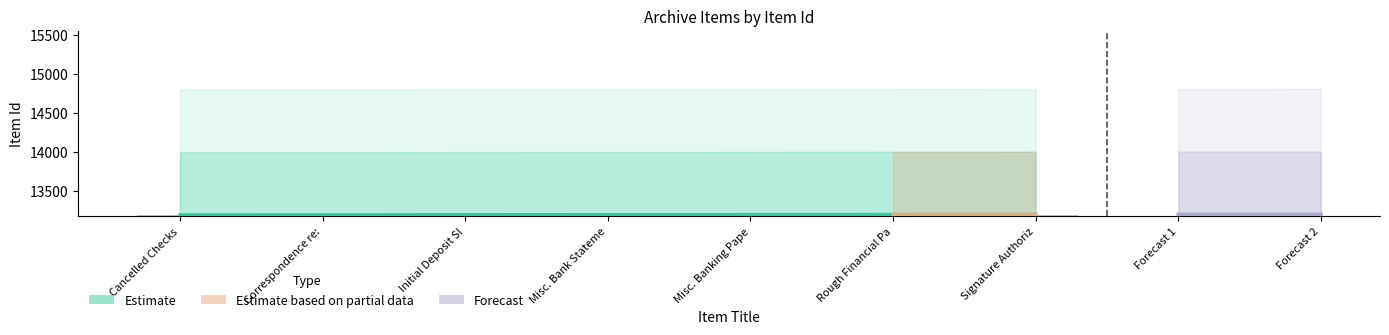

Are the bars grouped side by side (vs. stacked)?

No